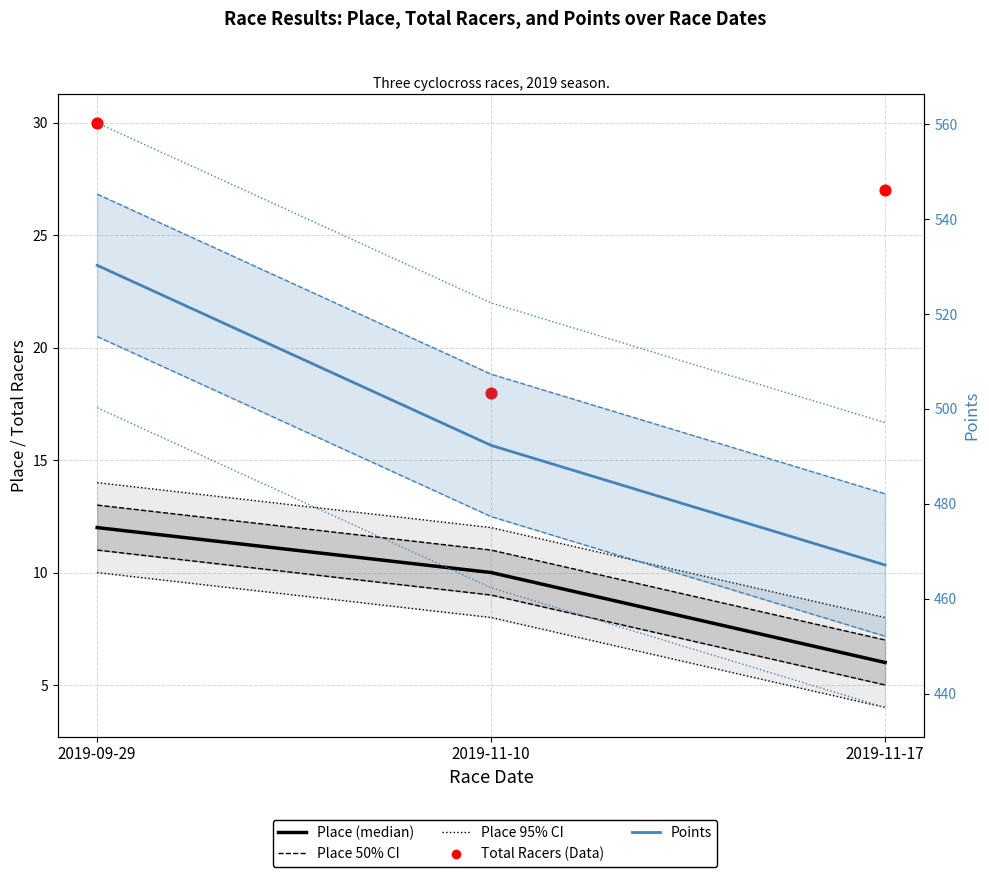

What are all the series names shown in the legend?

Place, Total Racers, Points